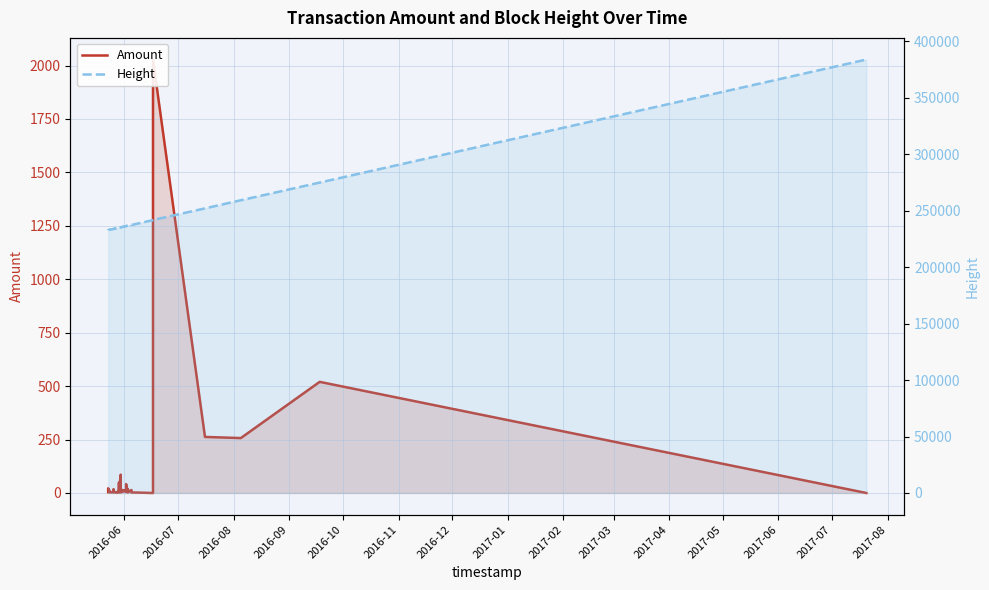

The value of Height at 36 is 166257.9. True or false?

False